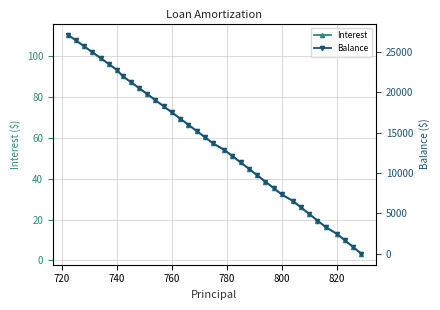

What is the minimum value shown in the chart?

2.0